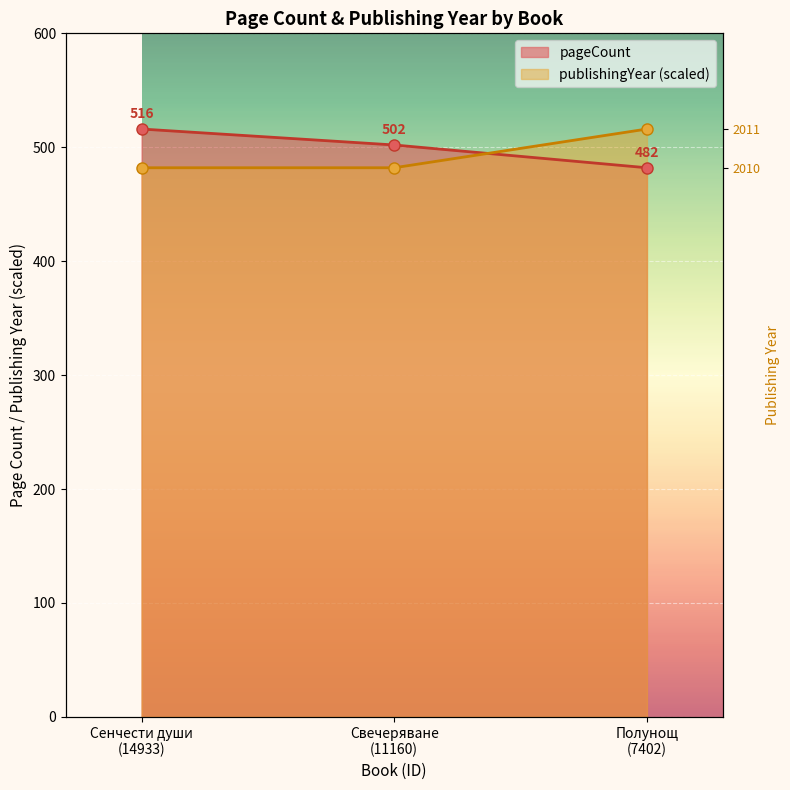

Reading left to right, transcribe all the data shown in this chart.

pageCount: 516	502	482
publishingYear: 482	482	516